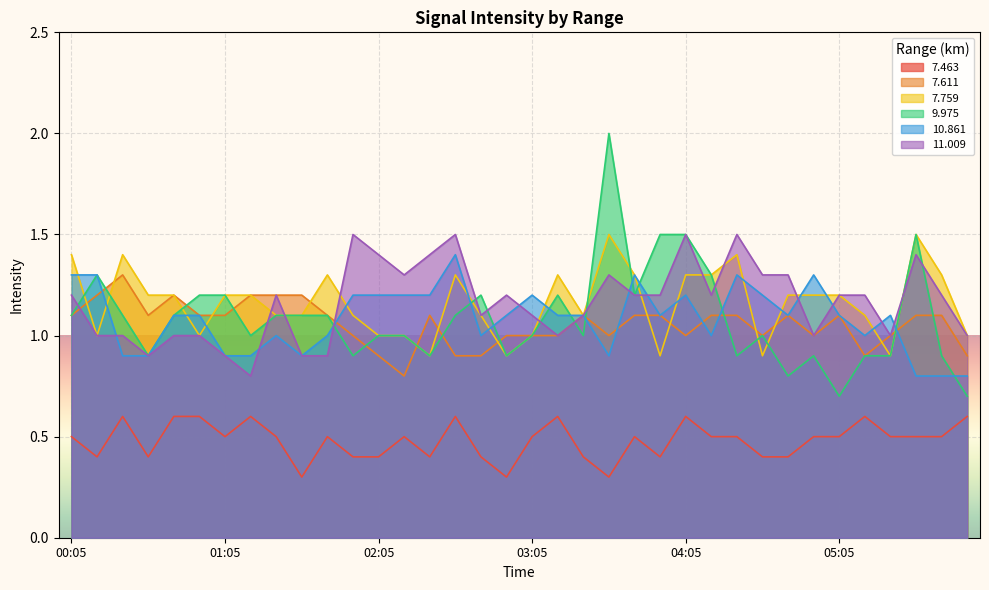

What is the lowest value of the 9.975 series?

0.7